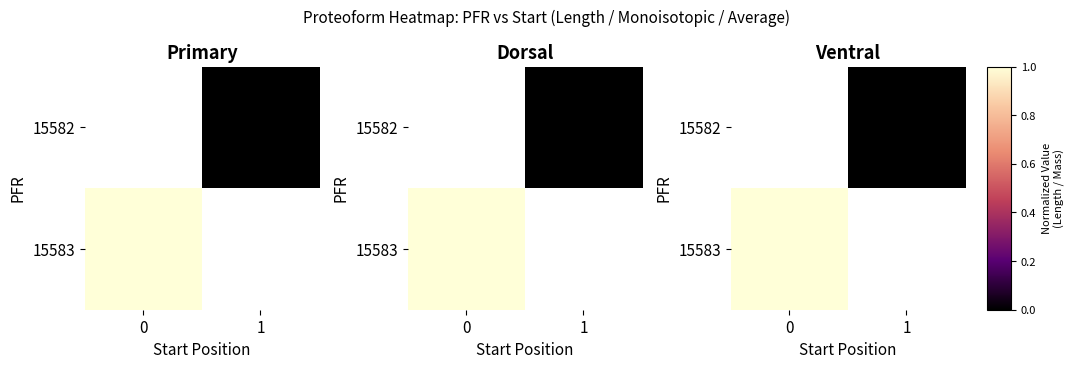

Count the number of categories in the chart.

2